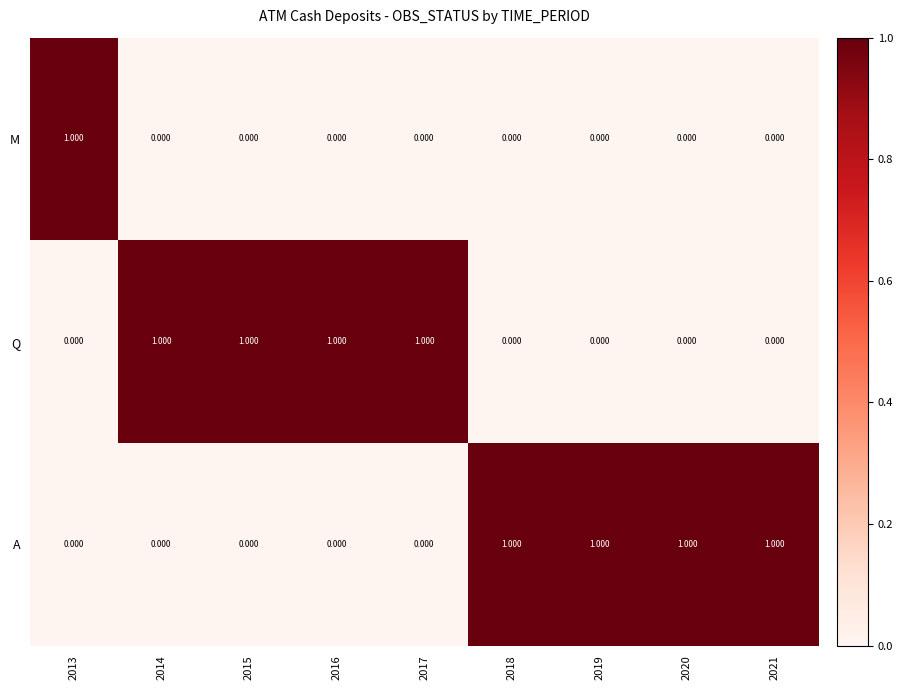

Is the value of A at 2021 greater than the value of Q at 2020?

Yes